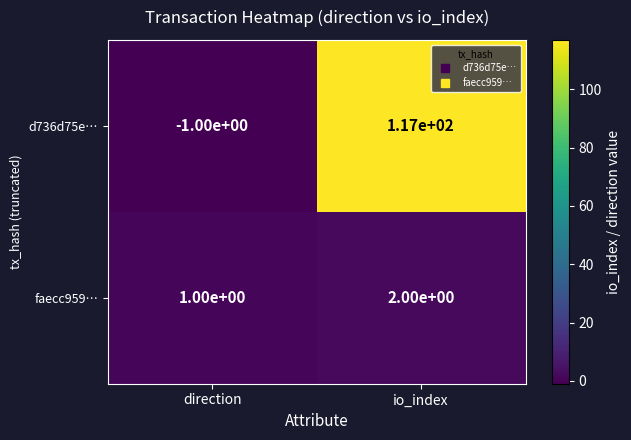

What is the difference between the maximum and minimum values in the d736d75e… series?

118